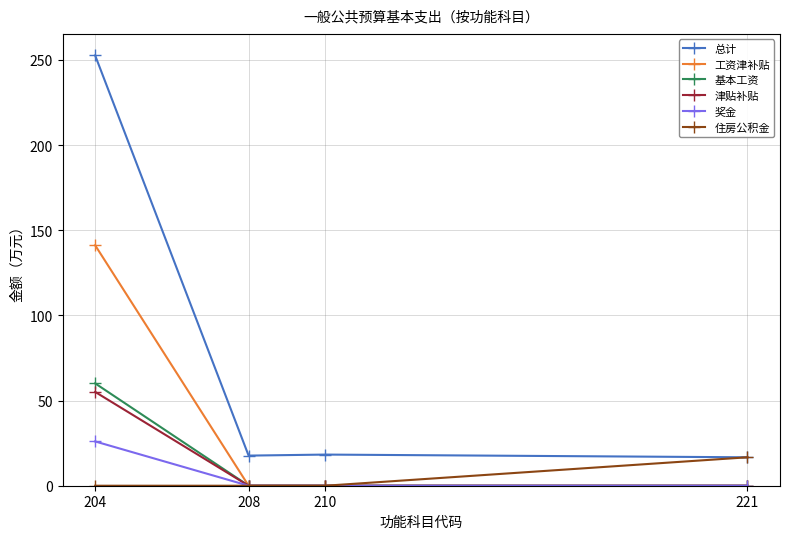

Between 204 and 208, which series saw the biggest shift?

总计